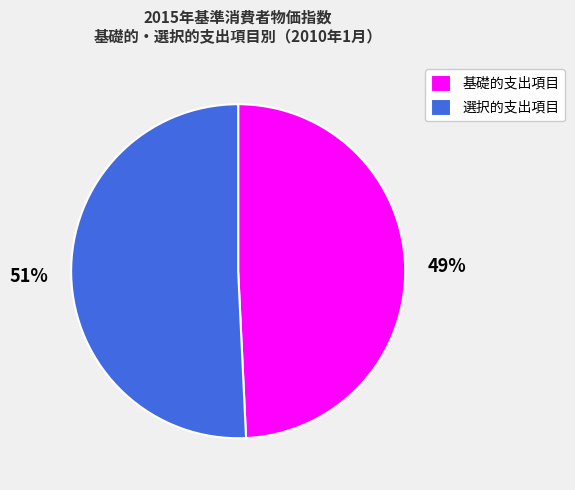

To the nearest percent, what percentage of the pie is 選択的支出項目?

51%